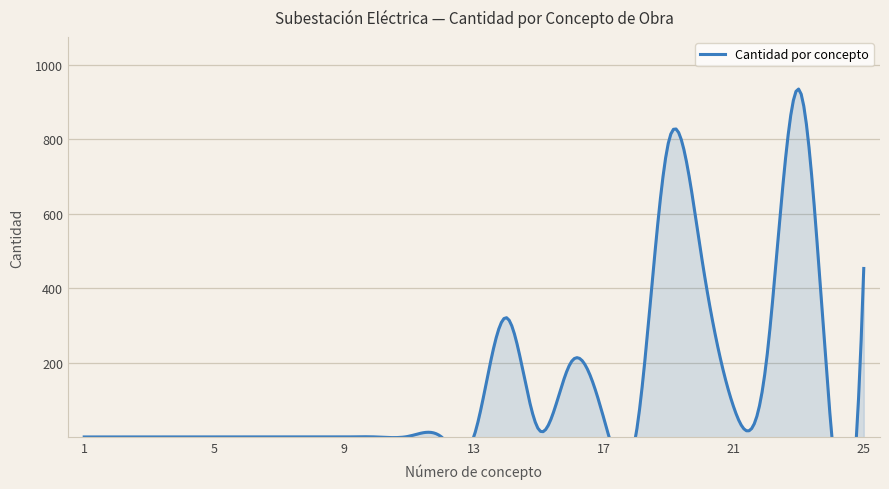

List the labels in order of value, largest first.

23, 19, 20, 25, 14, 16, 22, 21, 17, 15, 24, 18, 11, 13, 1, 2, 3, 4, 5, 6, 7, 8, 9, 10, 12